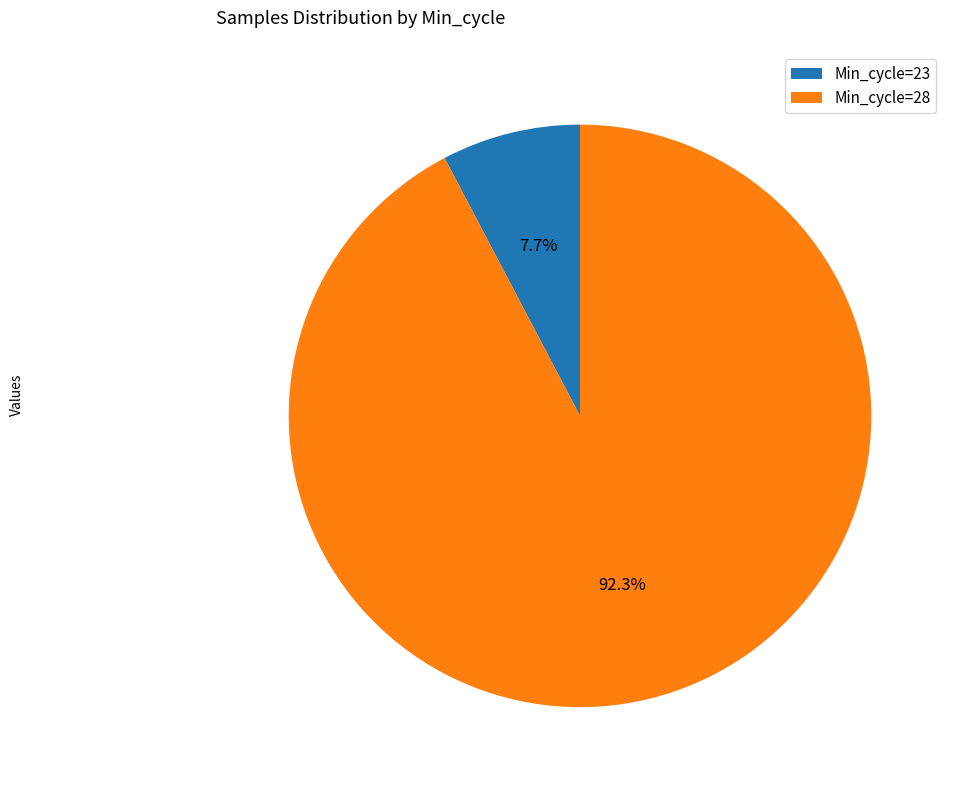

Combined, do Min_cycle=23 and Min_cycle=28 account for over 50%?

Yes